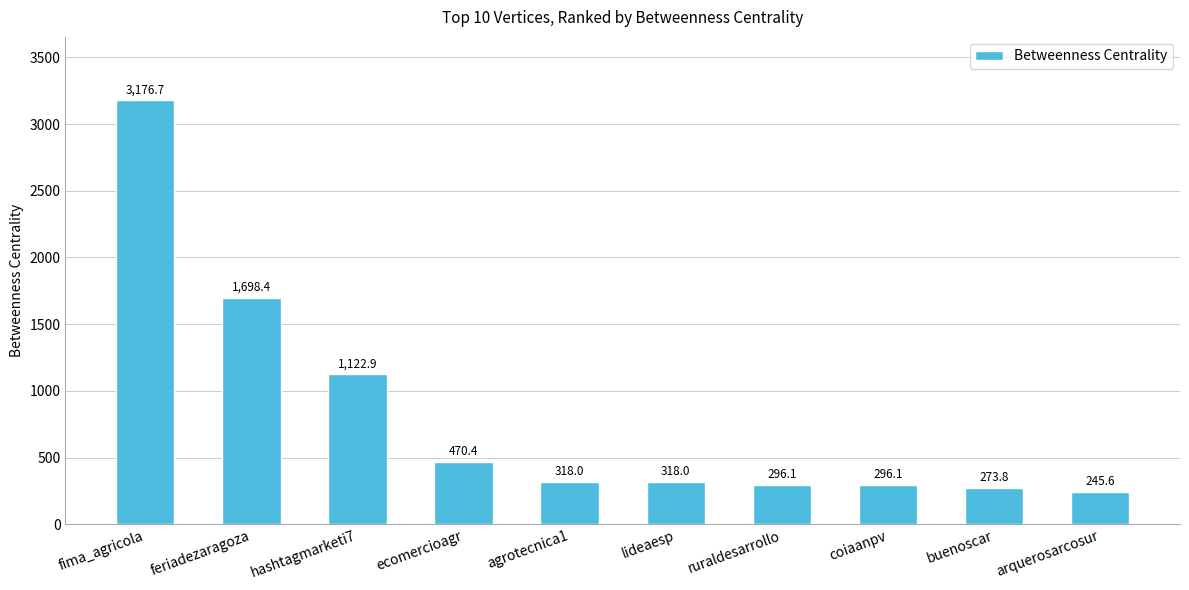

Reading right to left, extract all data points from this chart.

245.6	273.8	296.1	296.1	318.0	318.0	470.4	1122.9	1698.4	3176.7